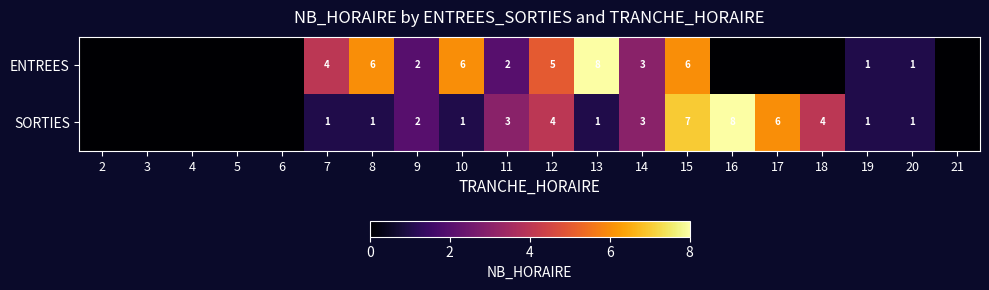

True or false: SORTIES has a value of 2 at 10.

False